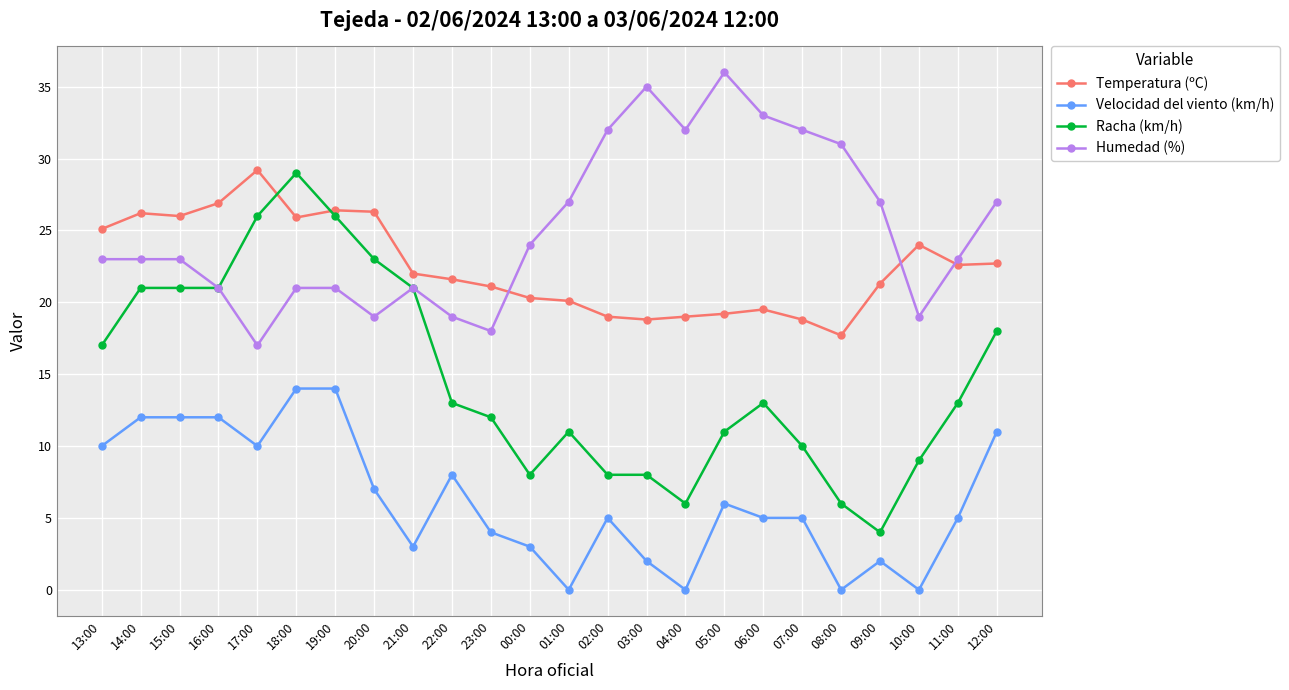

Which series has the largest total across all categories?

Humedad (%)